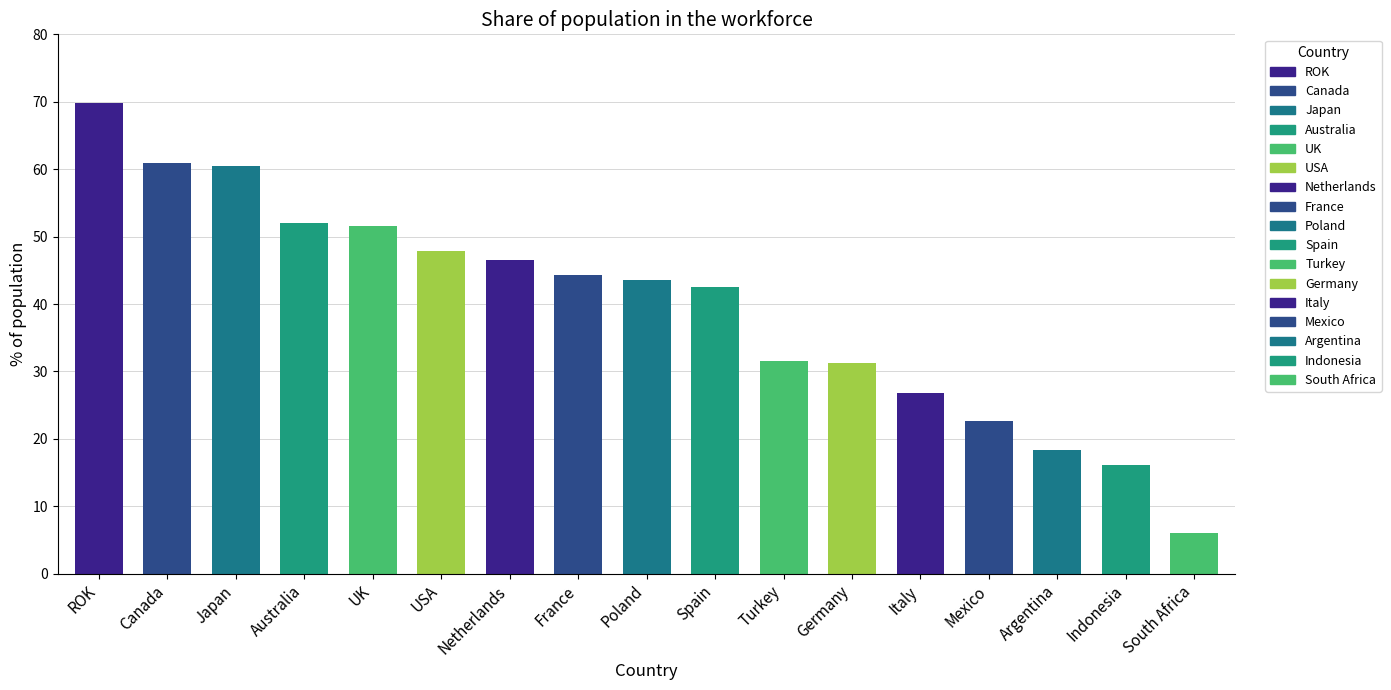

What is the change in value from UK to South Africa?

-45.6